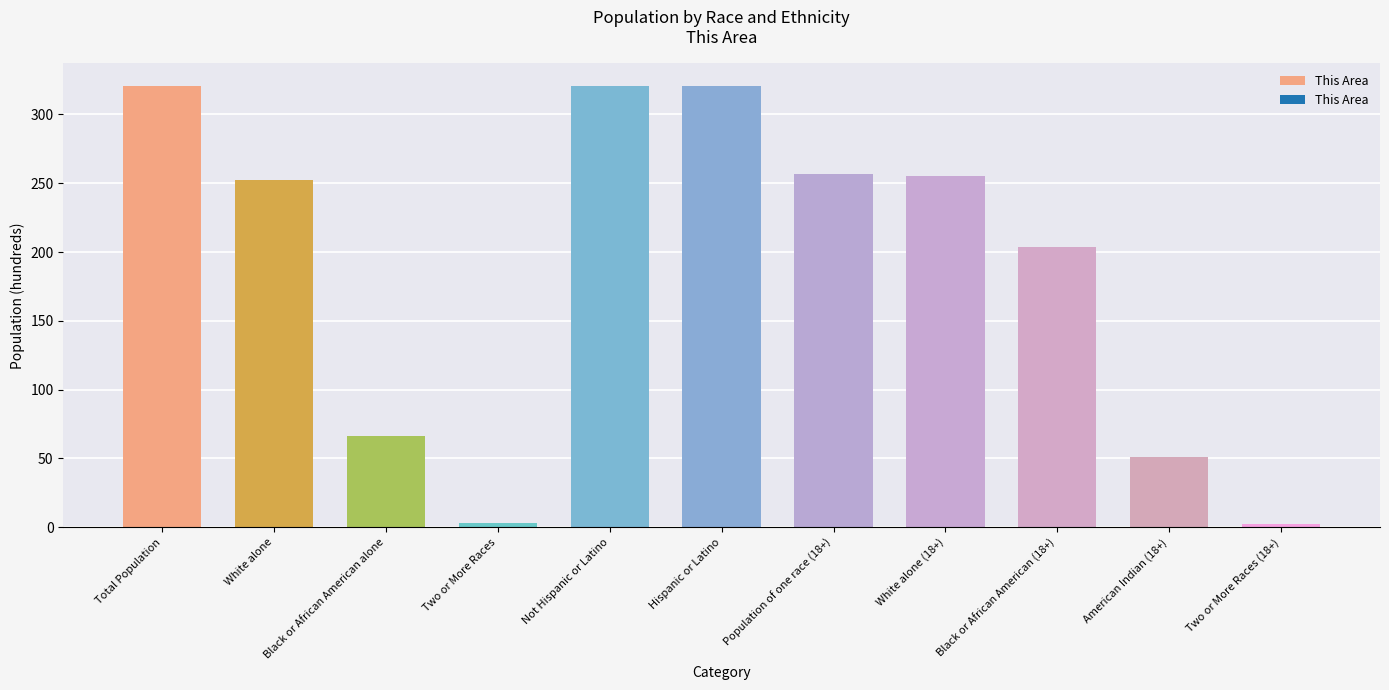

The chart shows a value of 252 at White alone. True or false?

True